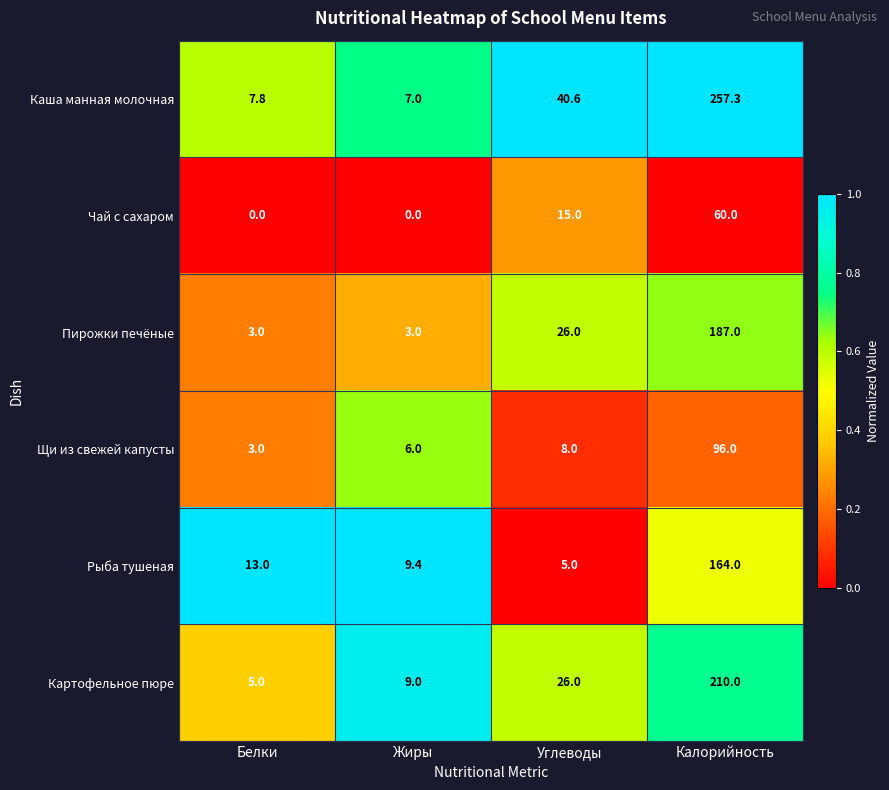

Reading left to right, list all the values displayed in this chart.

Каша манная молочная: 7.8	7.0	40.6	257.3
Чай с сахаром: 0.0	0.0	15.0	60.0
Пирожки печёные: 3.0	3.0	26.0	187.0
Щи из свежей капусты: 3.0	6.0	8.0	96.0
Рыба тушеная: 13.0	9.4	5.0	164.0
Картофельное пюре: 5.0	9.0	26.0	210.0